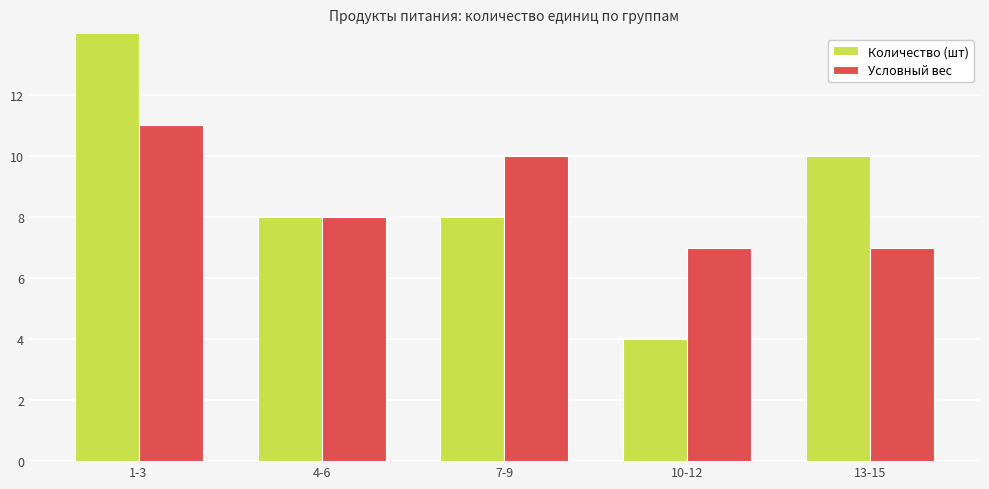

What is the average value of the Условный вес series?

9